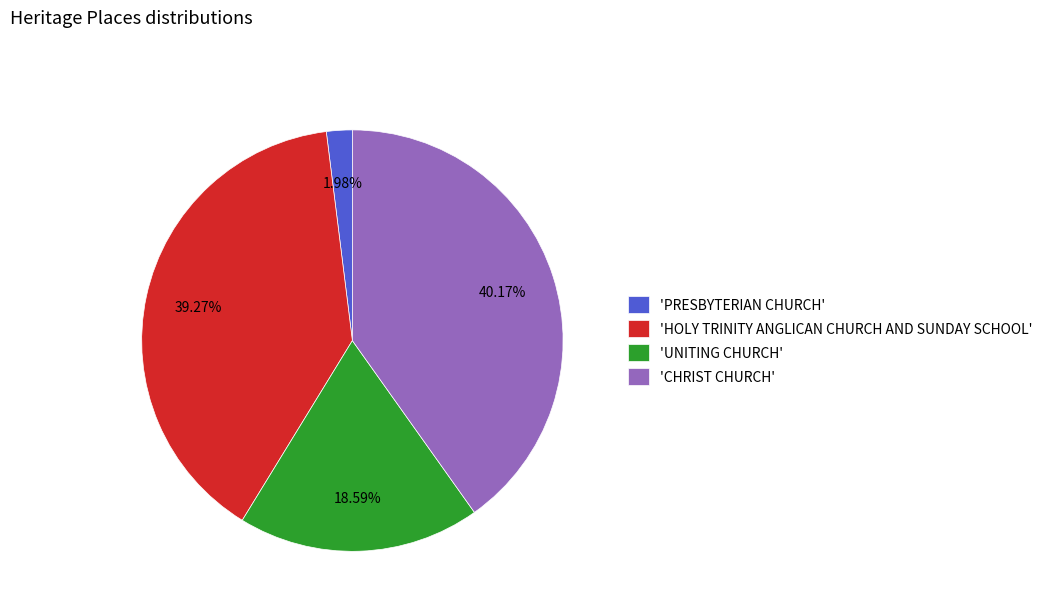

To the nearest percent, what is the difference between the largest and smallest slice percentages?

38%